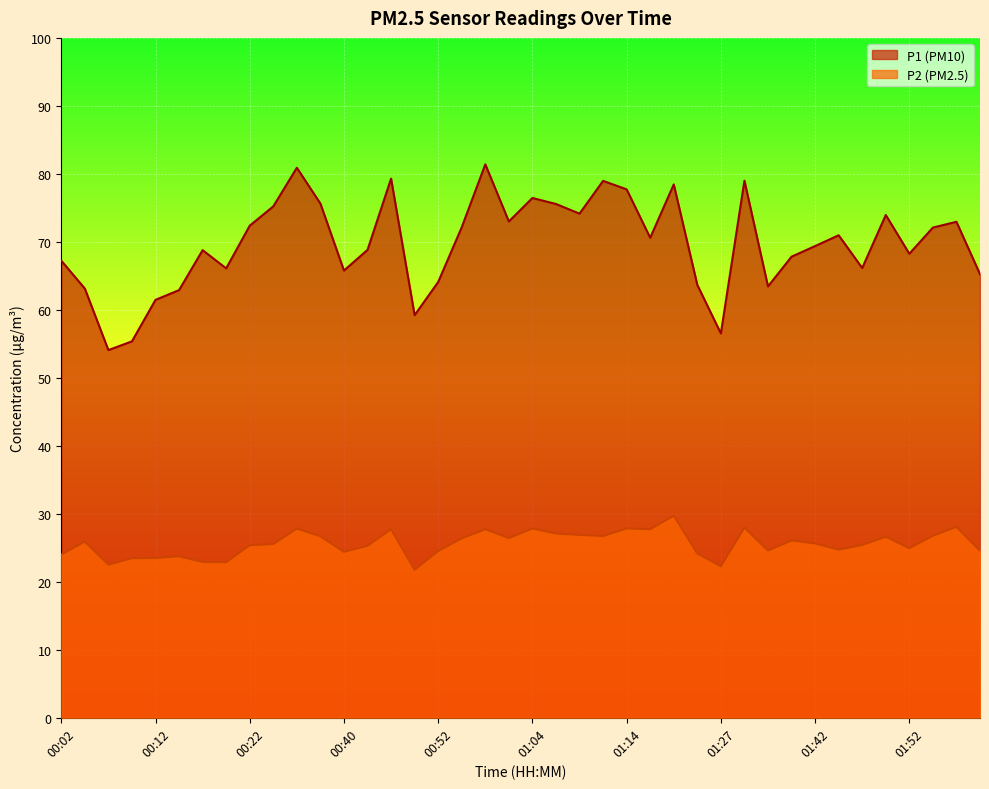

Count the number of categories in the chart.

40